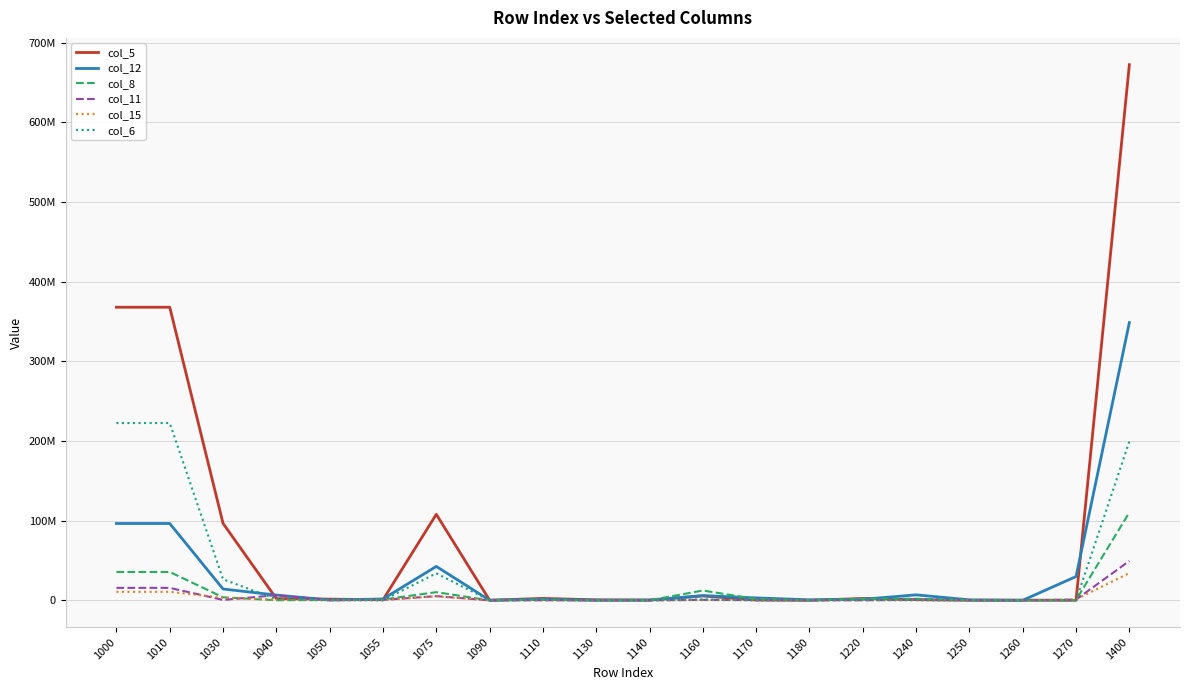

Is this an area chart (filled region under the line)?

No